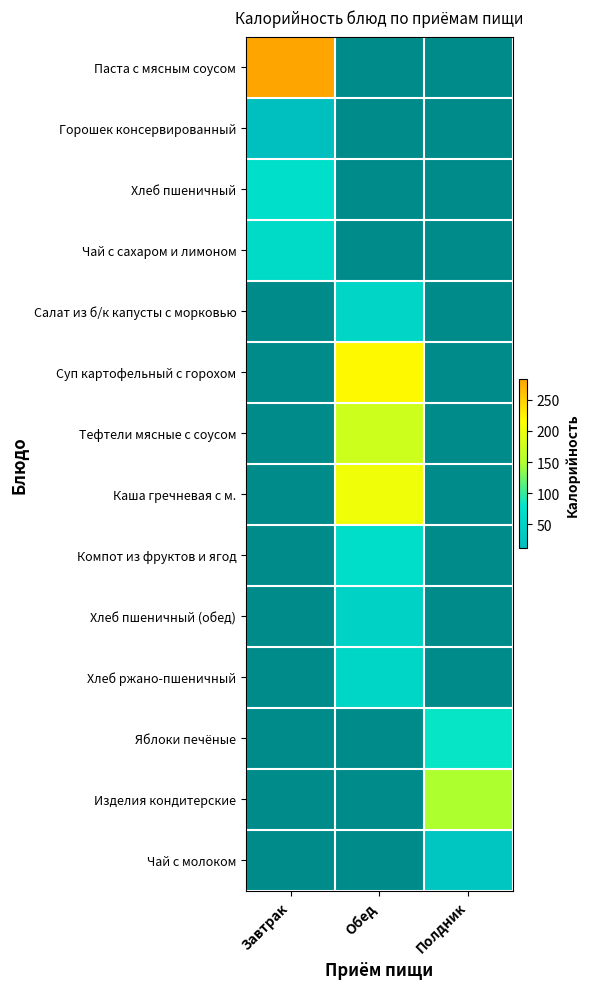

Which label corresponds to the largest value in the chart?

Завтрак